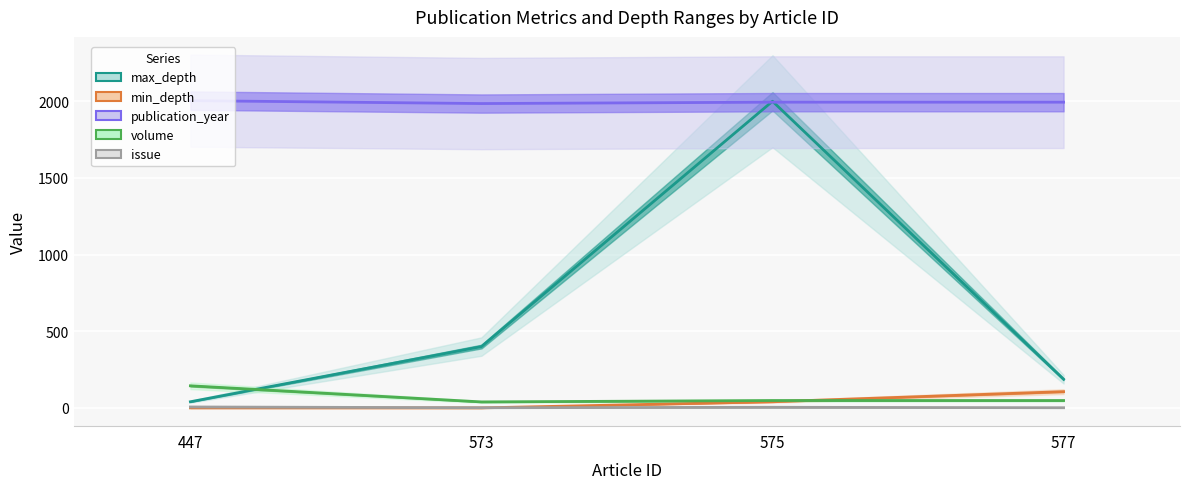

In volume, how many points are lower than both neighbors (excluding endpoints)?

1